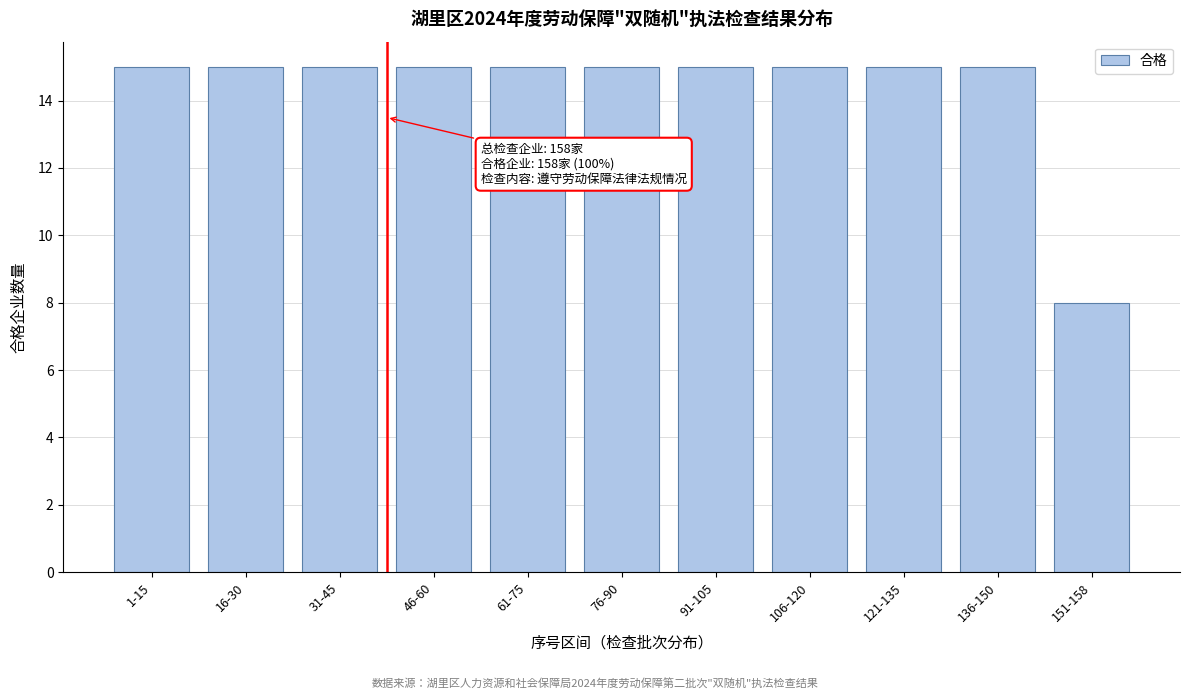

Reading right to left, list all the values displayed in this chart.

8	15	15	15	15	15	15	15	15	15	15